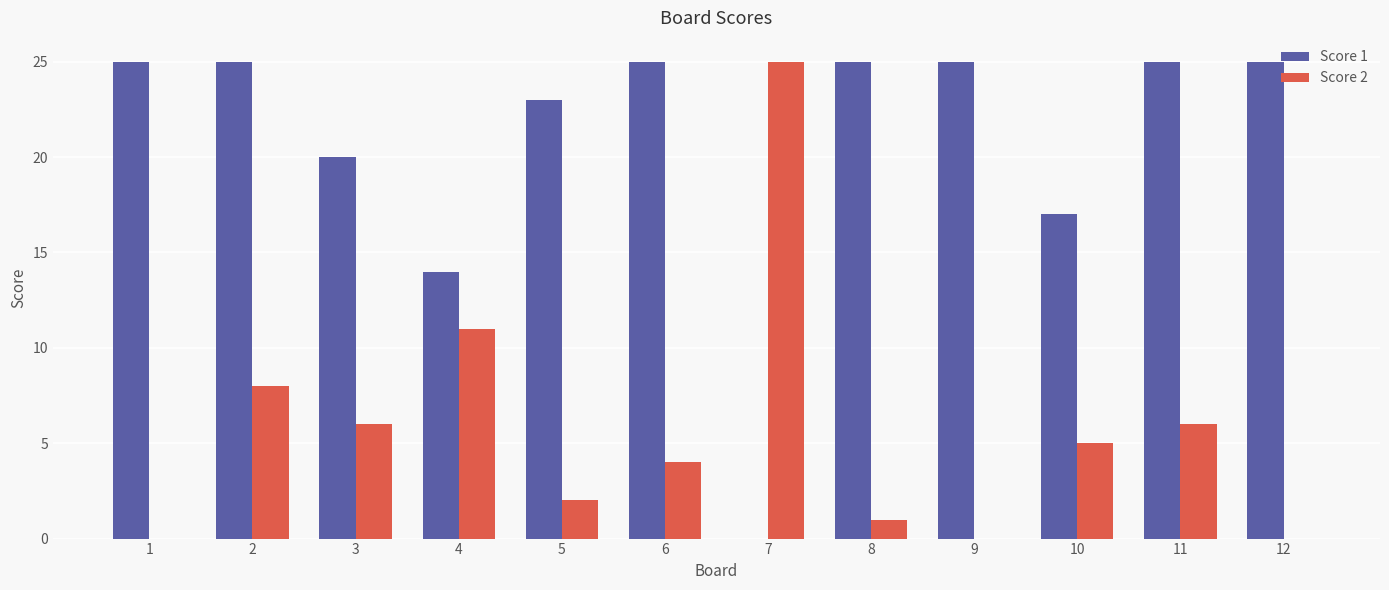

At which label does Score 2 reach its peak?

7